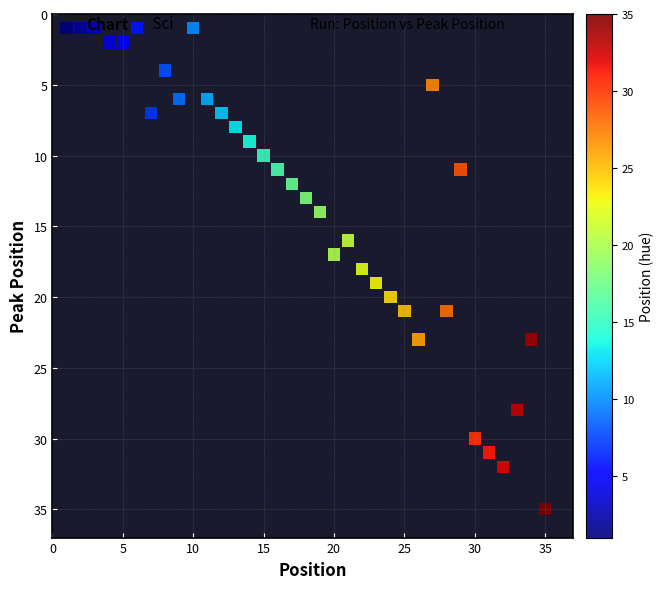

What is the range of Y values (max minus min)?

34